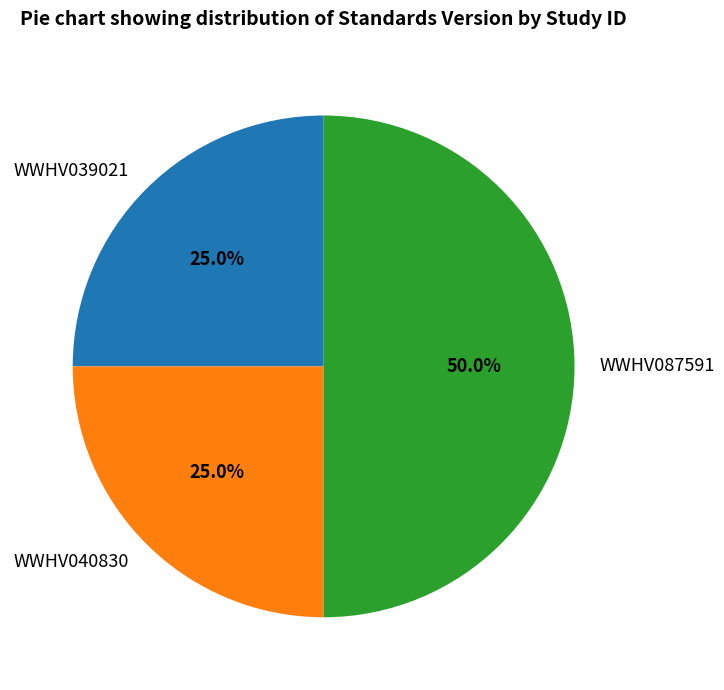

Is WWHV039021 the majority of the pie?

No